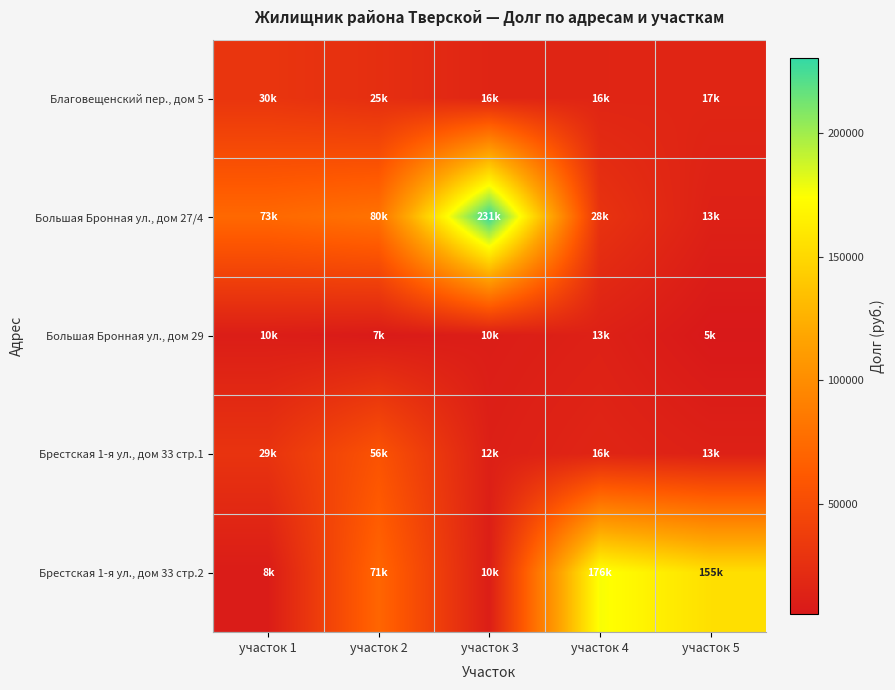

Reading left to right, what are all the values shown in this chart?

Благовещенский пер., дом 5: участок 1=30051.8	участок 2=24550.7	участок 3=16223.1	участок 4=16293.9	участок 5=16600.0
Большая Бронная ул., дом 27/4: участок 1=73109.9	участок 2=80342.2	участок 3=230673.0	участок 4=28215.5	участок 5=12550.3
Большая Бронная ул., дом 29: участок 1=9673.0	участок 2=7206.1	участок 3=9757.4	участок 4=12696.9	участок 5=5315.5
Брестская 1-я ул., дом 33 стр.1: участок 1=28763.1	участок 2=56262.7	участок 3=11629.6	участок 4=16257.2	участок 5=12575.8
Брестская 1-я ул., дом 33 стр.2: участок 1=8487.5	участок 2=71110.0	участок 3=10211.5	участок 4=176145.5	участок 5=154512.7